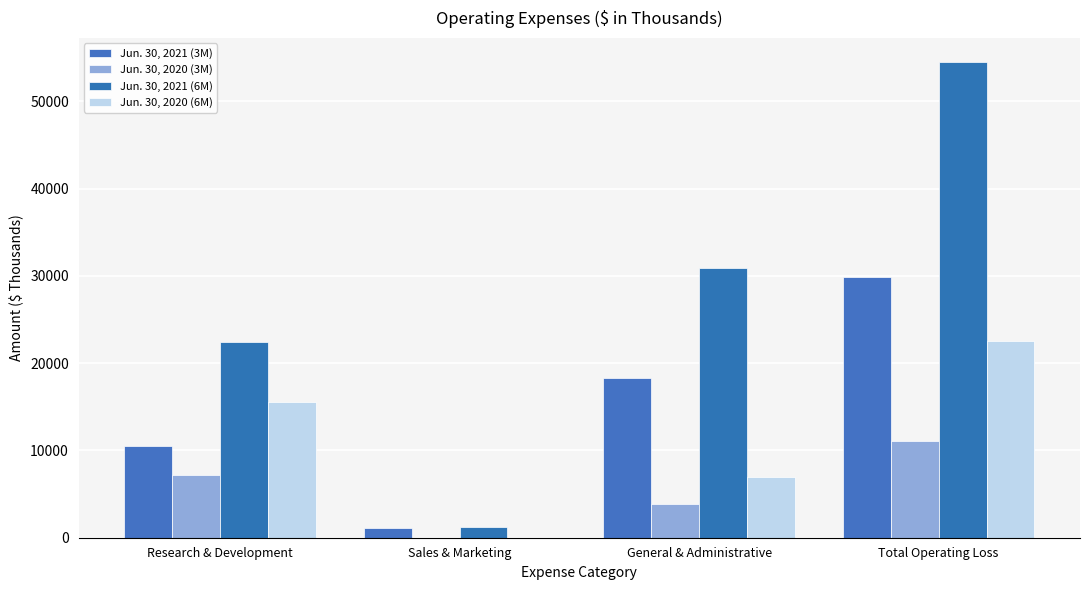

At how many categories does at least one series exceed 14327?

3